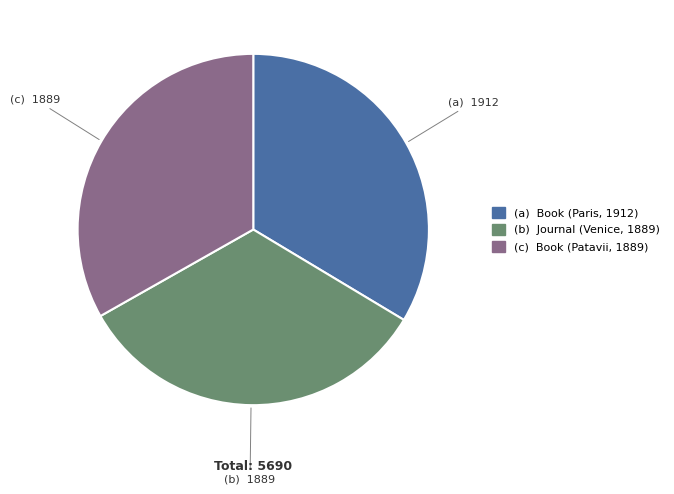

Does any single category account for the majority?

No